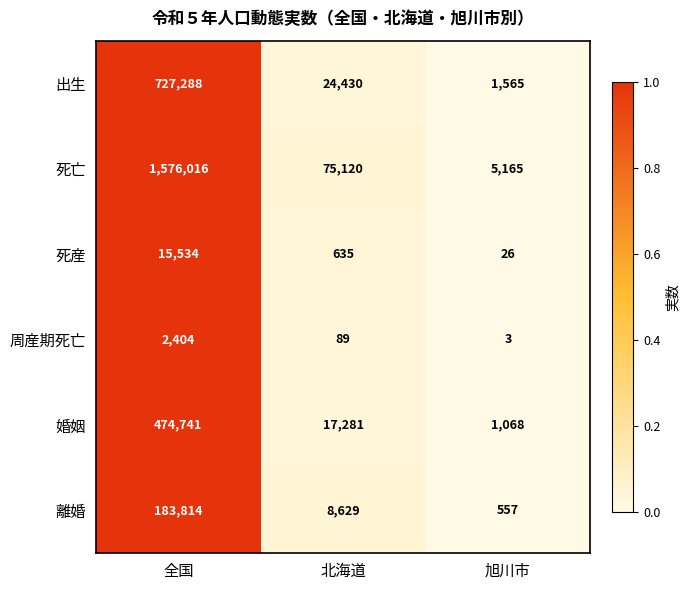

What is the average value of the 周産期死亡 series?

832